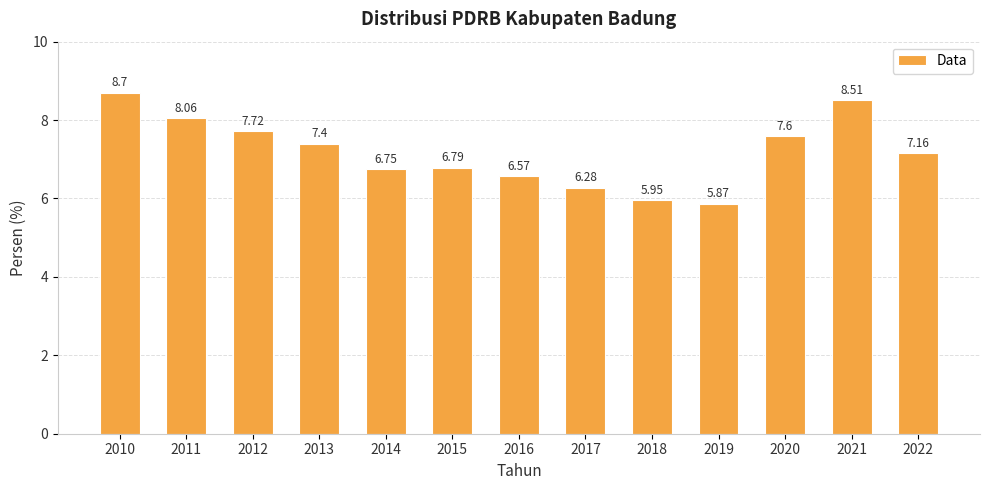

What is the maximum value shown in the chart?

8.7